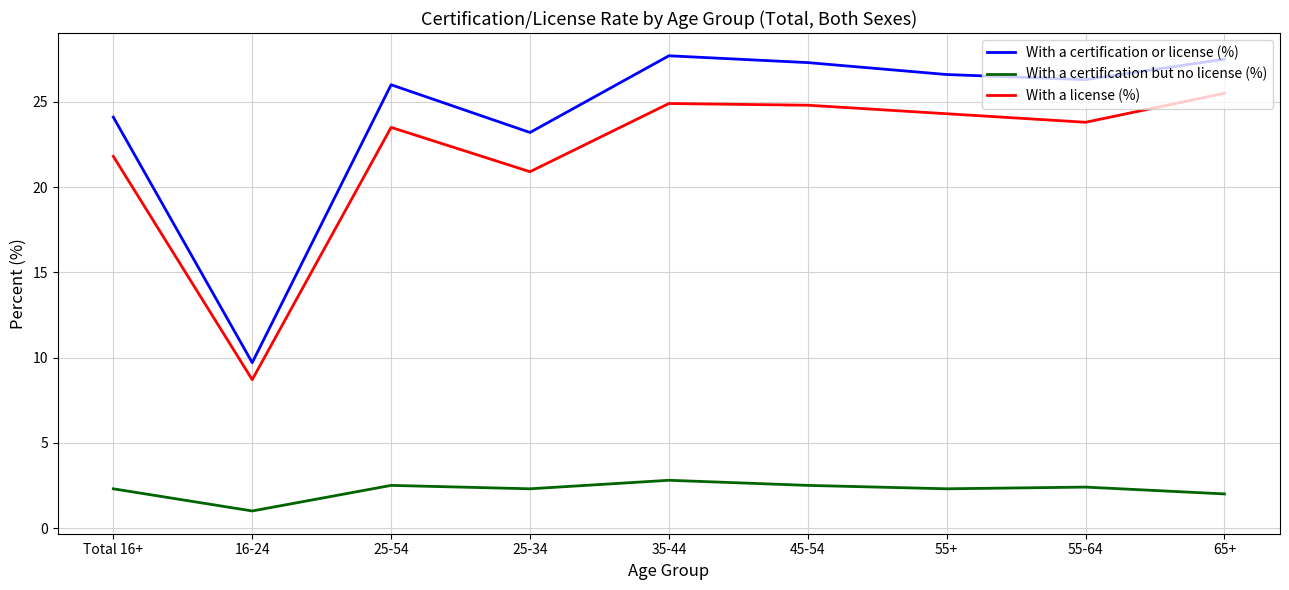

At which label is With a certification but no license (%) closest to 1?

16-24